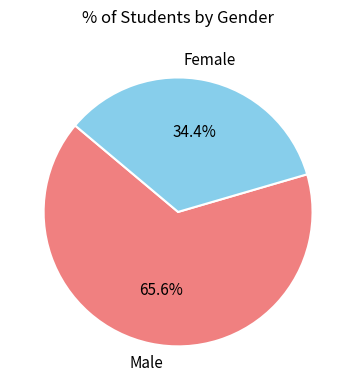

How many segments does this pie chart have?

2